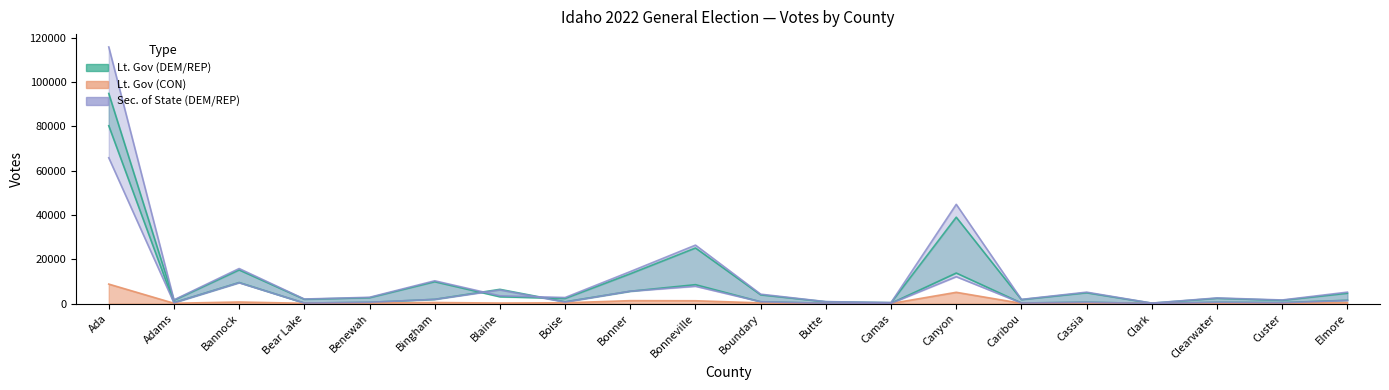

Does the chart display data point markers on the line(s)?

No